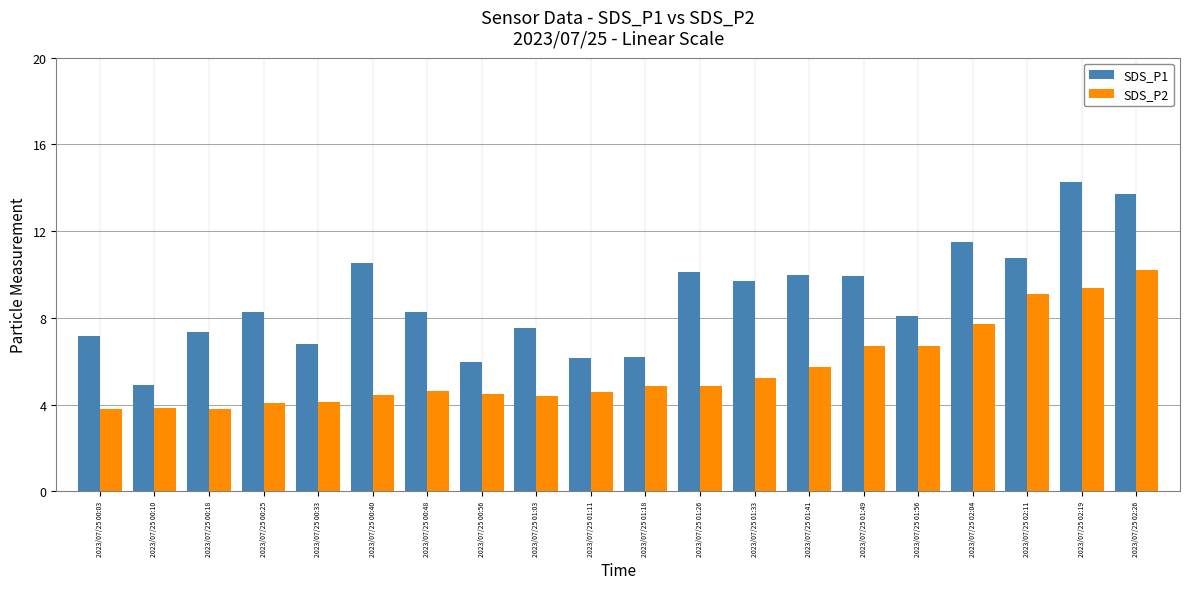

What is the spread (max minus min) of values at 2023/07/25 00:48?

3.6